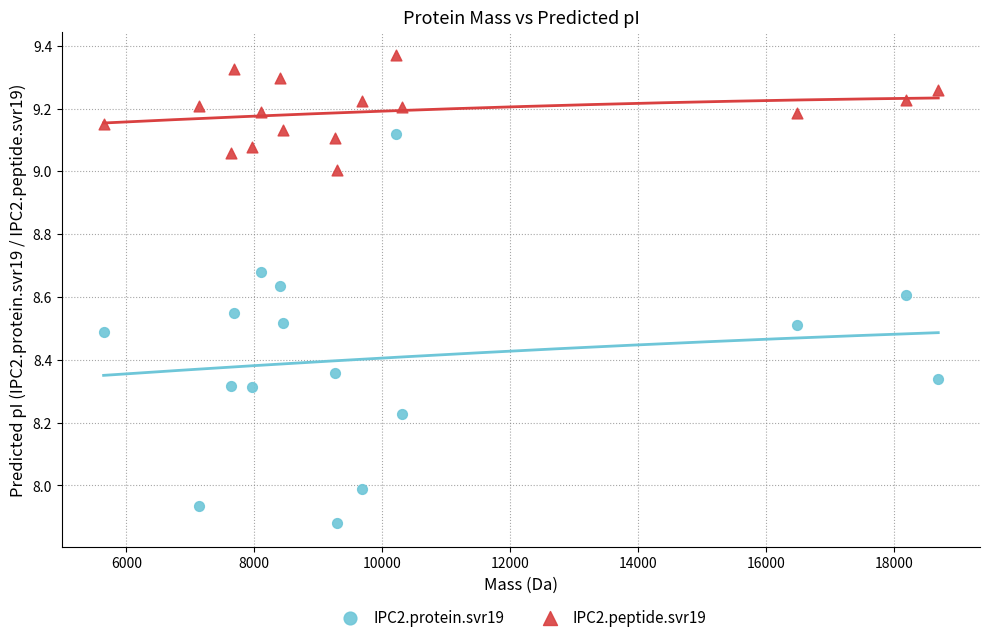

Which series has the largest Y range (max minus min)?

IPC2.protein.svr19